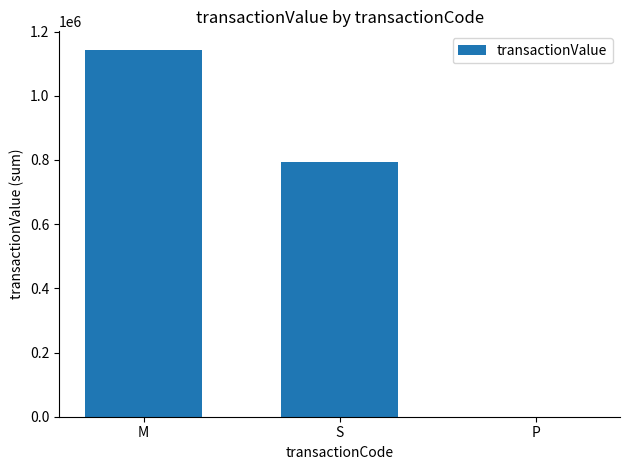

Which has a higher value, P or M?

M